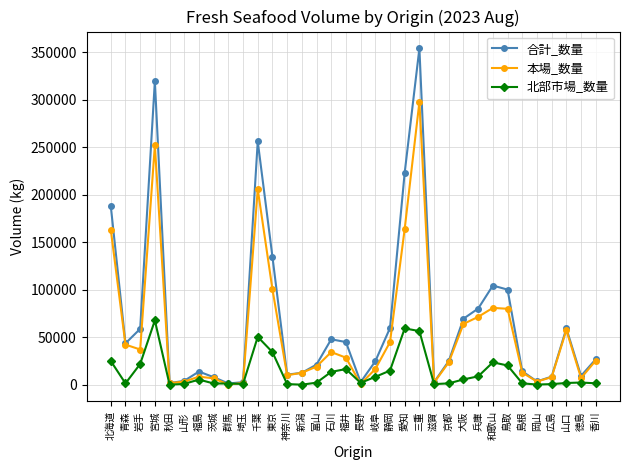

Read the 本場_数量 value at 宮城.

252078